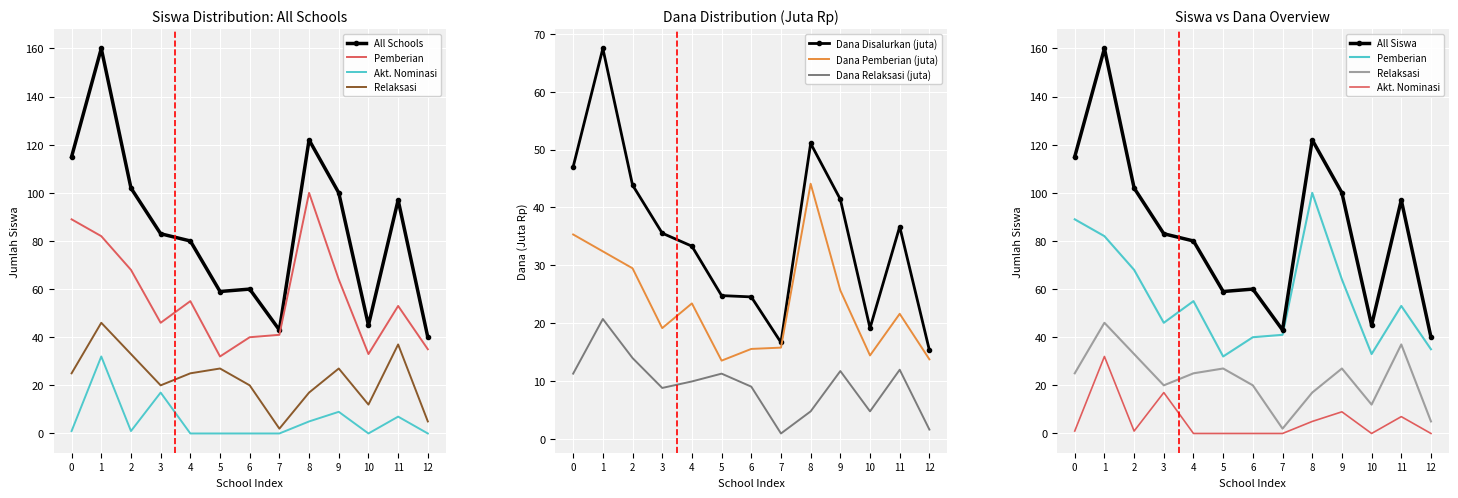

Is it true that Dana Relaksasi (juta) equals 7.5 at 11?

False